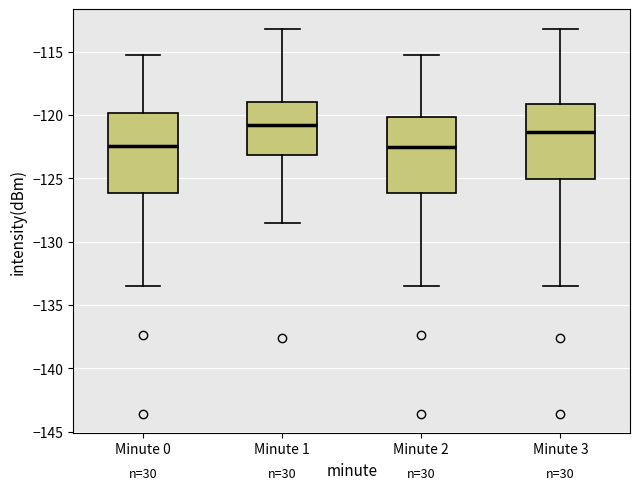

Where does the median line of the box for Minute 2 sit on the y-axis? The values are not printed on the chart, so give them approximately, as read against the axis.

-122.5